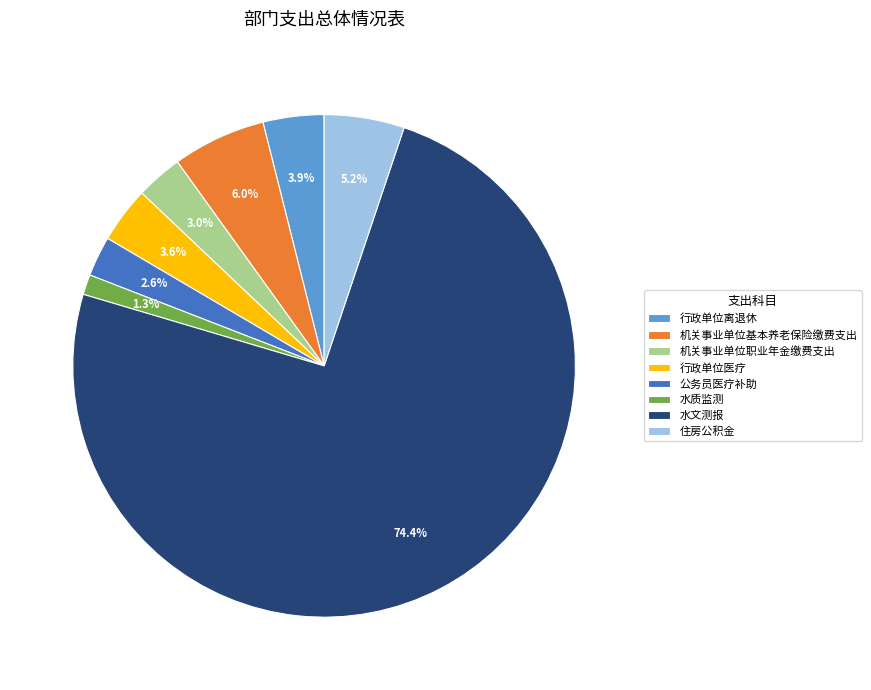

What is the majority slice?

水文测报